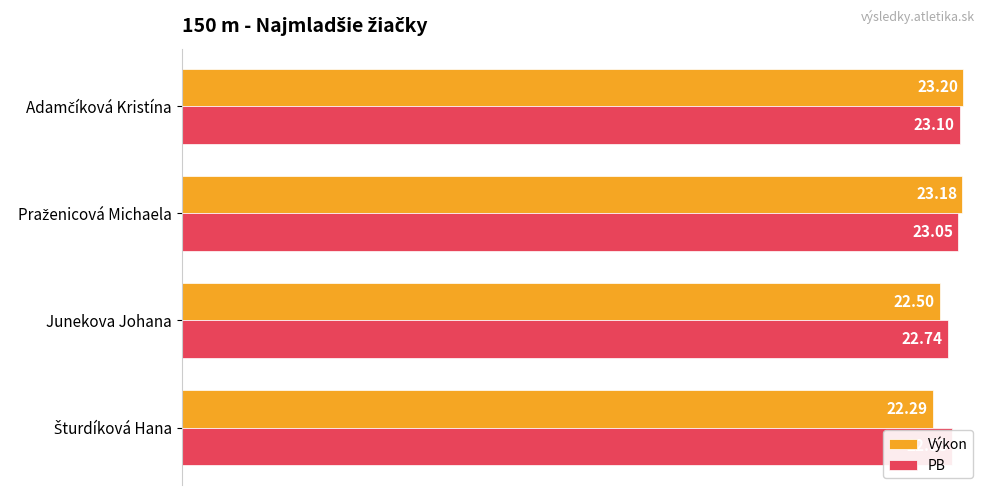

List the series in order of their peak value, highest first.

Výkon, PB